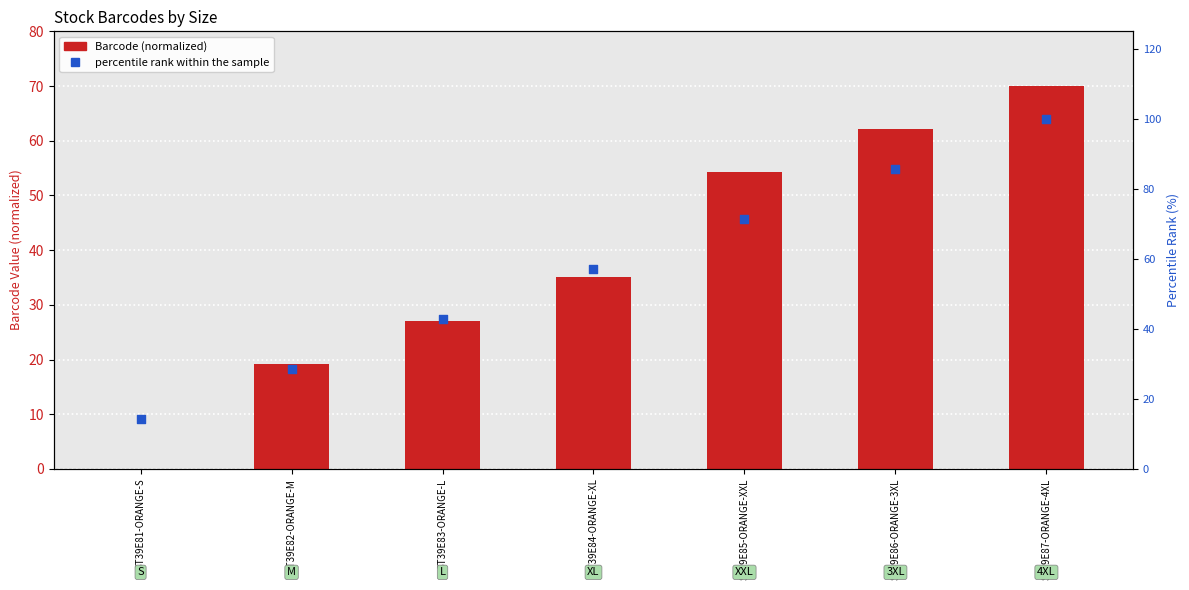

Which series reaches the maximum Y coordinate?

percentile rank within the sample